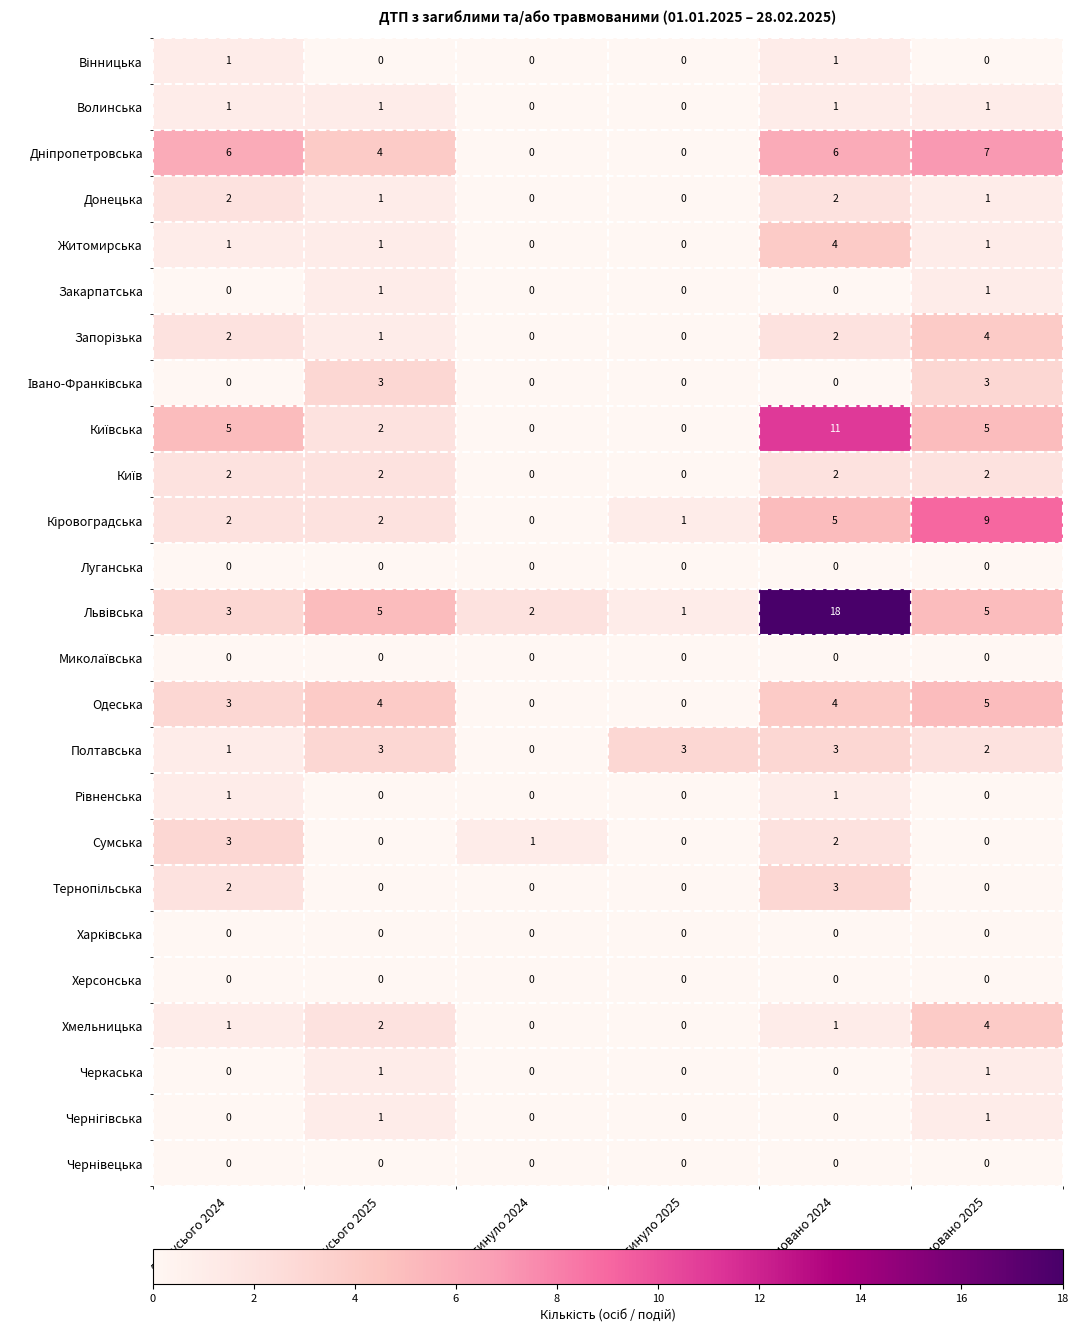

What is the average value of the Одеська series?

3